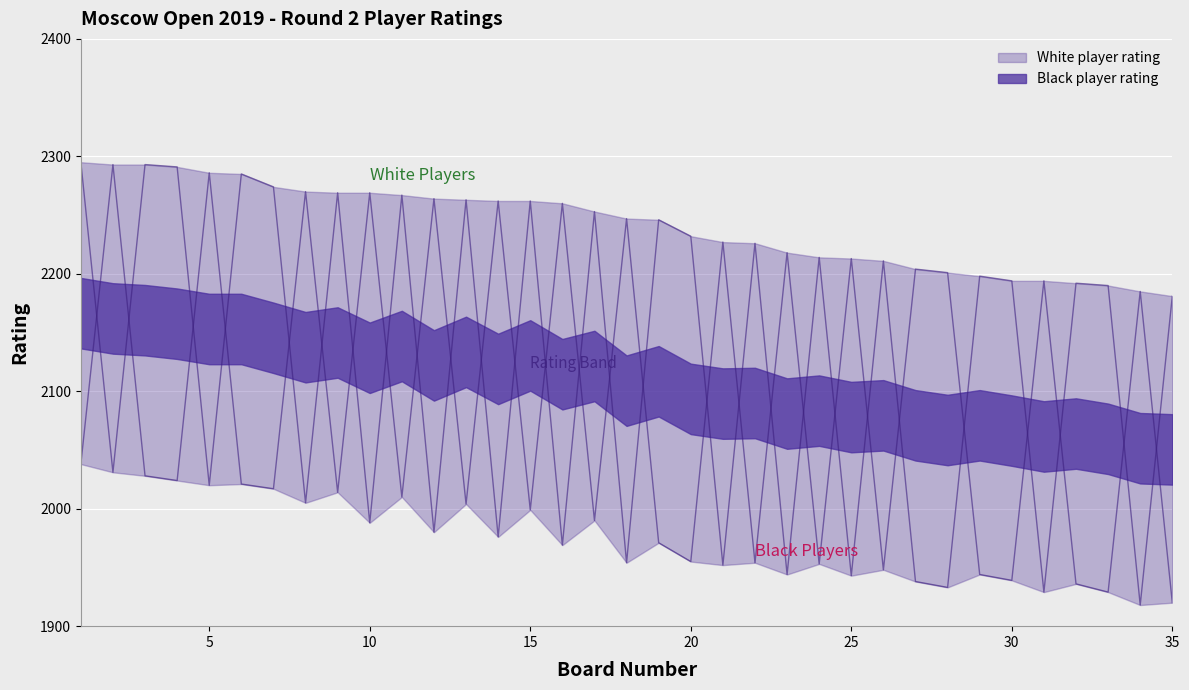

Between 32 and 6, which is larger?

6